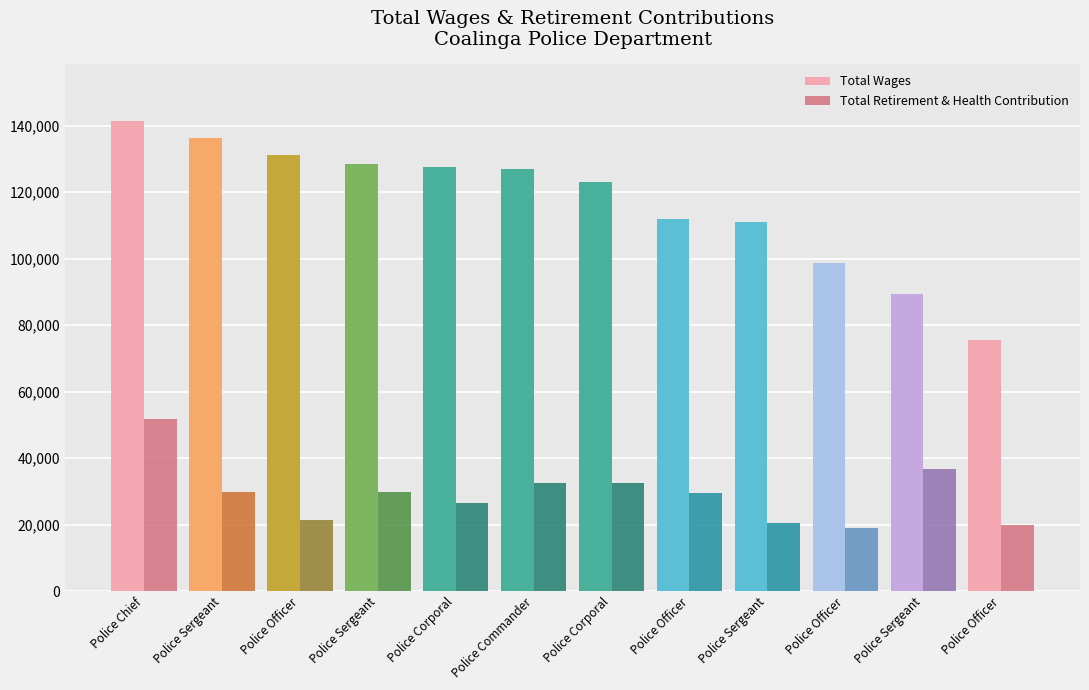

How many distinct data groups are displayed?

2